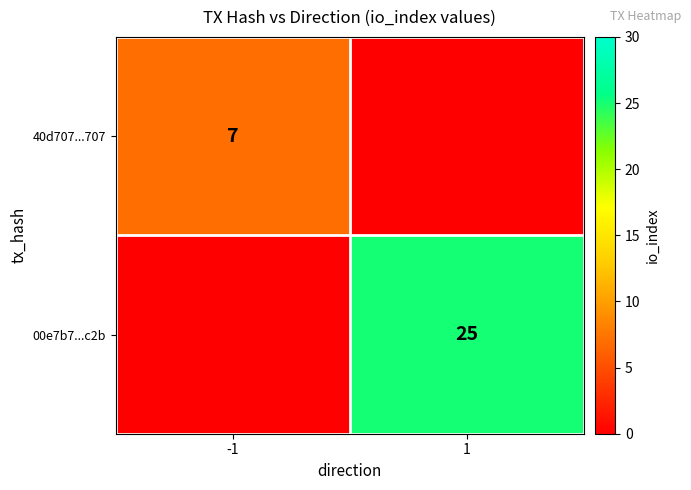

Which label corresponds to the smallest value in the chart?

1